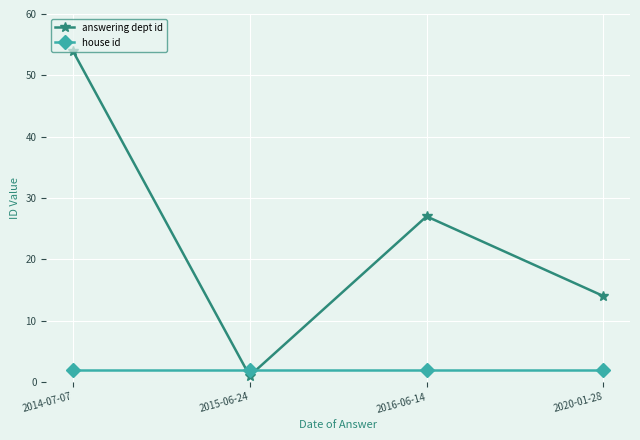

What is the smallest value displayed?

1